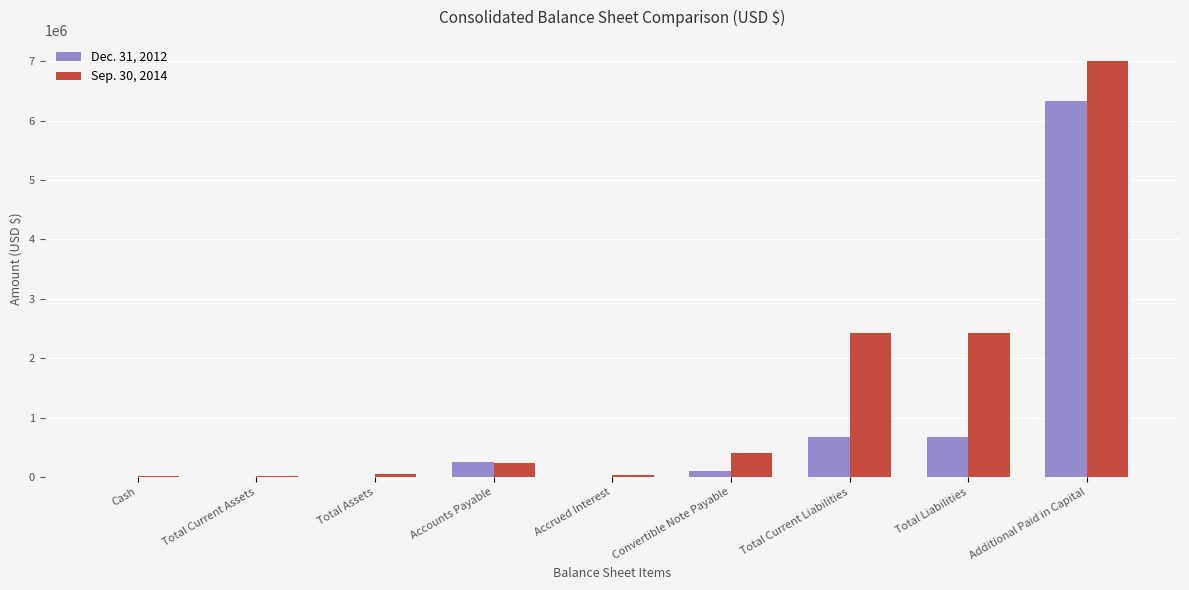

The Sep. 30, 2014 series shows 397205 at Convertible Note Payable. True or false?

True